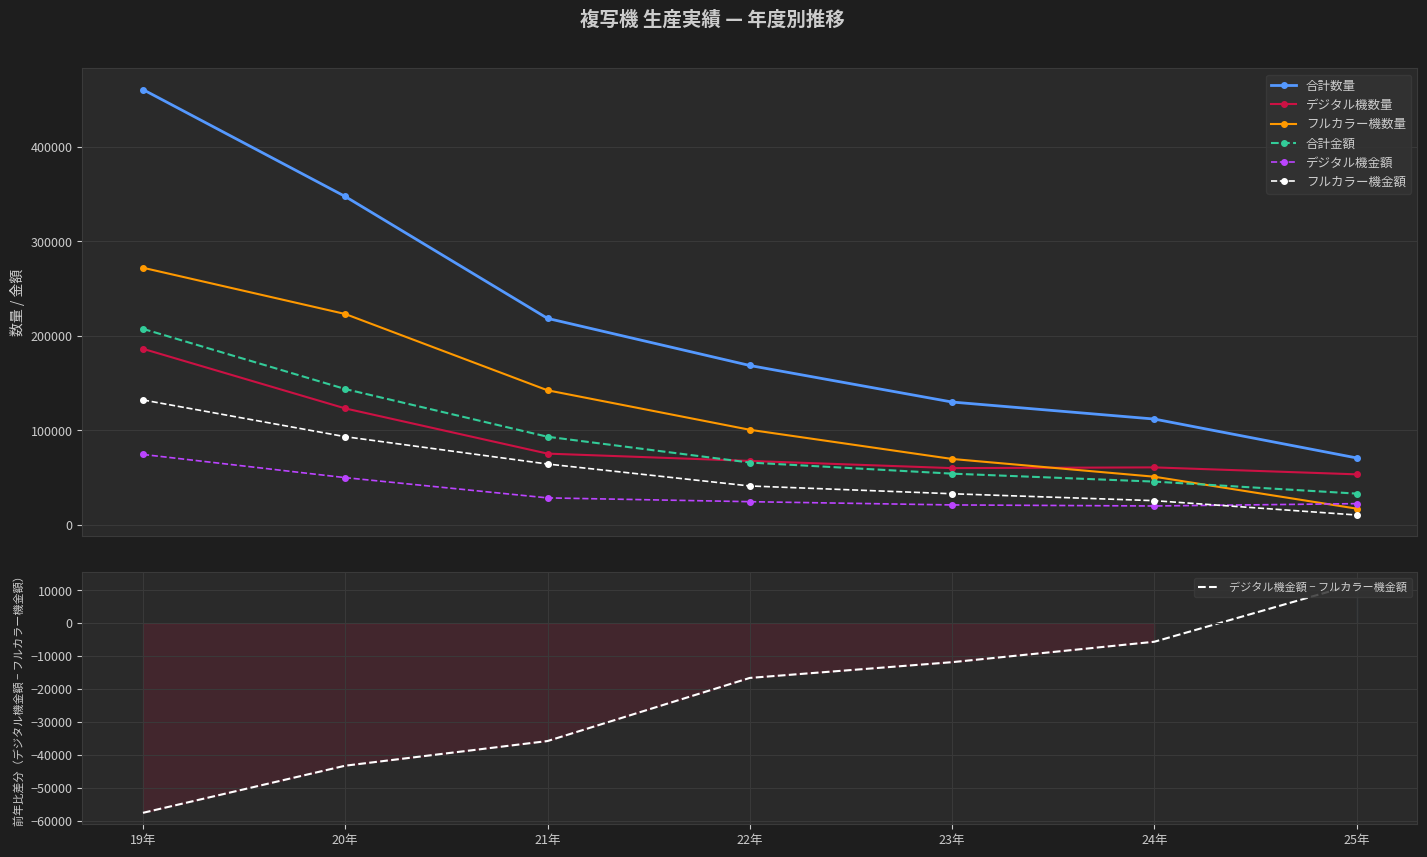

What is the minimum value shown in the chart?

10613